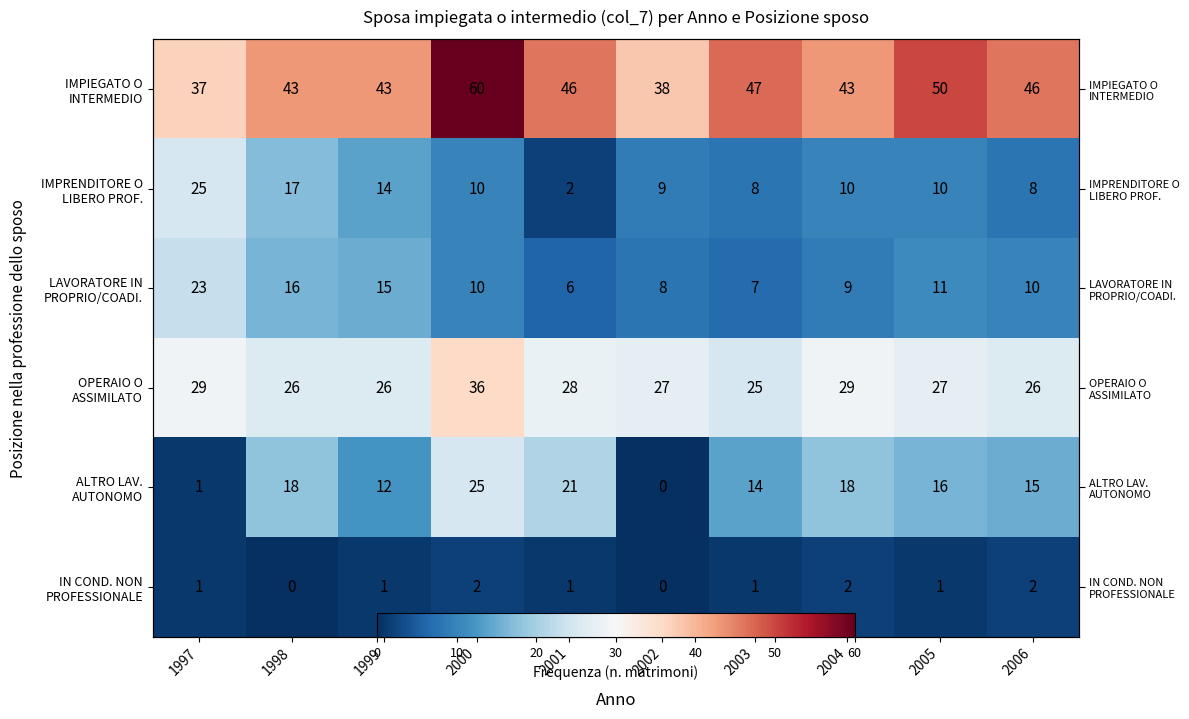

The value of LAVORATORE IN PROPRIO/COADI. at 1999 is 15. True or false?

True